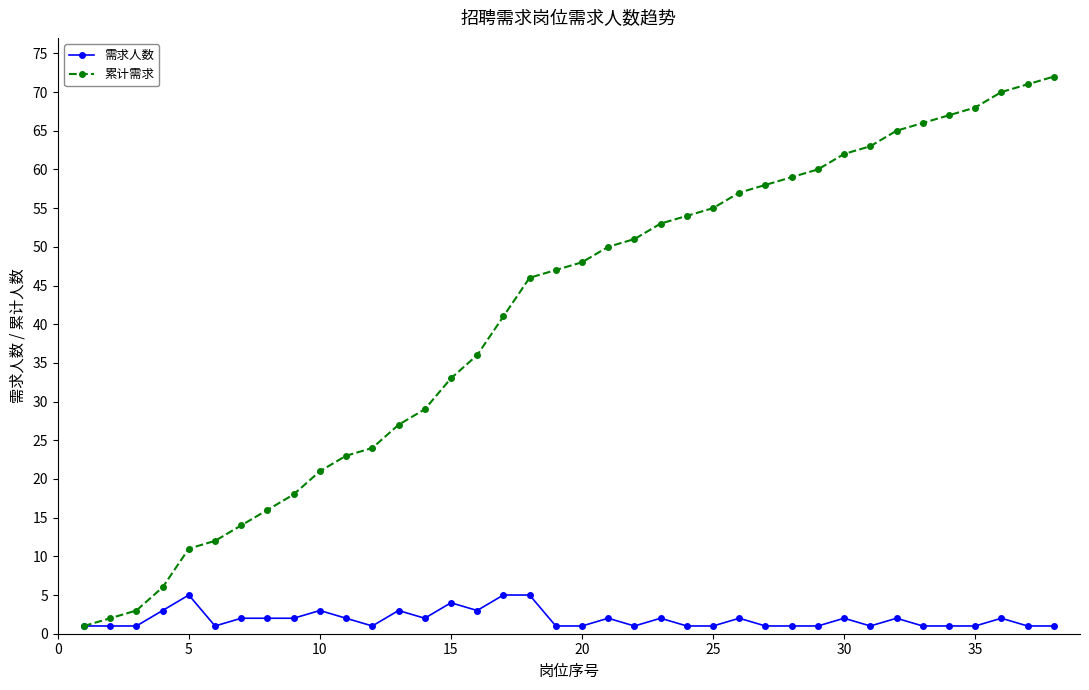

Does the chart have visible grid lines?

No